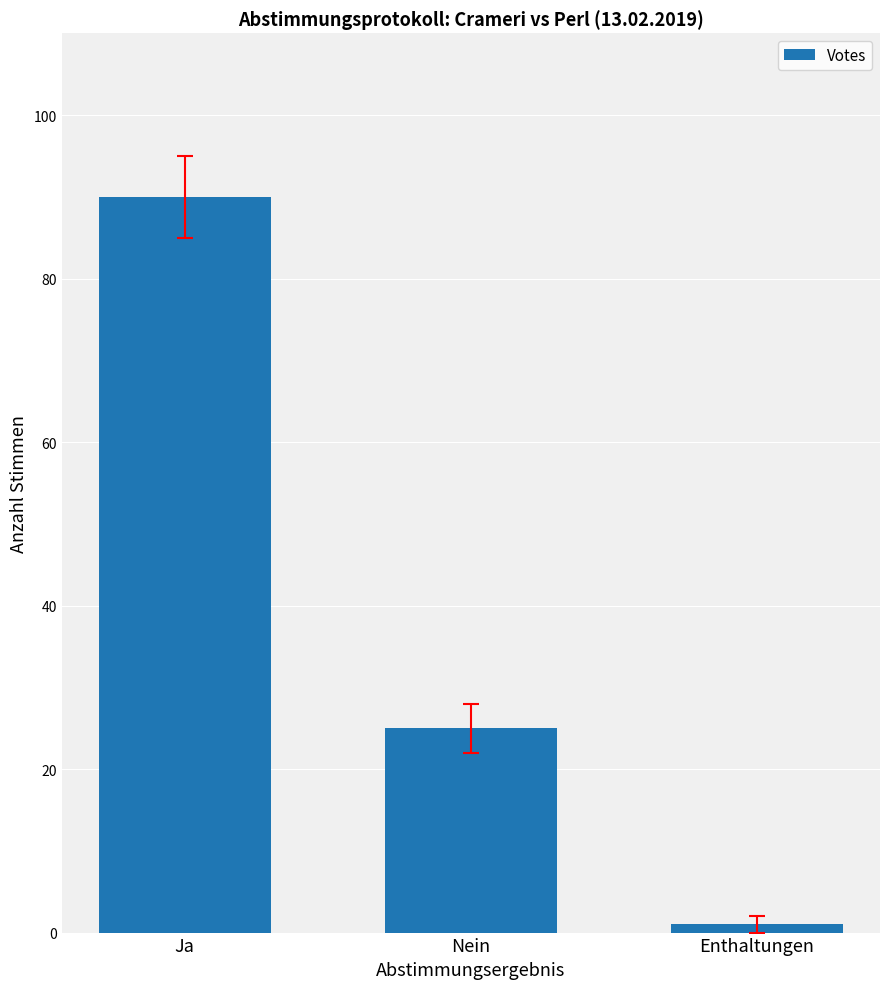

How many categories are shown in the chart?

3